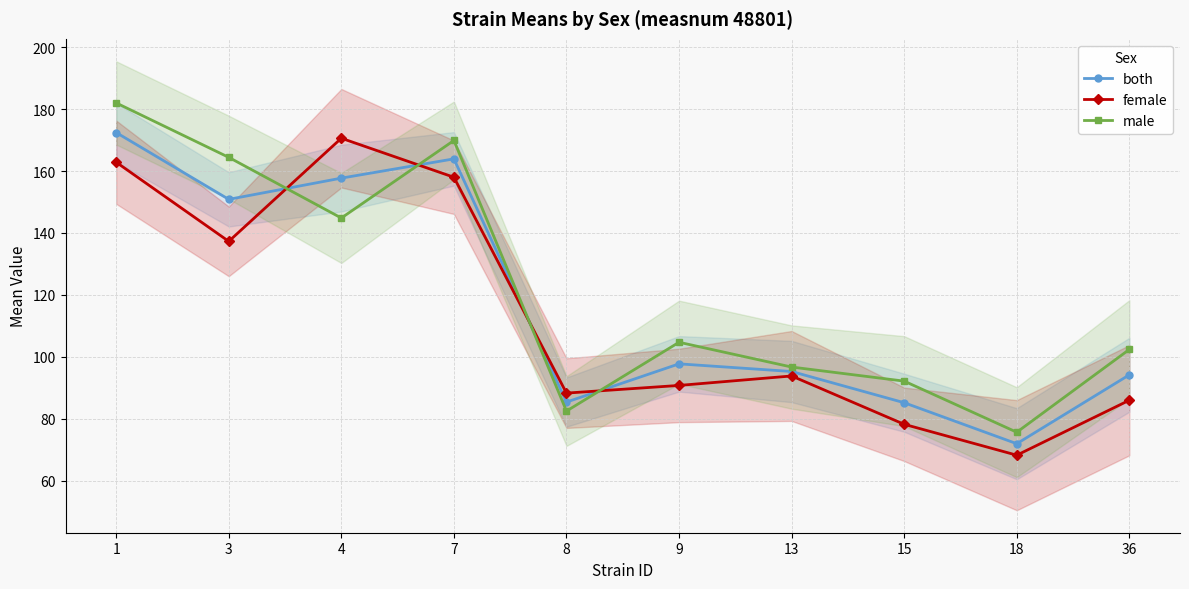

Which has a higher value, 9 or 4?

4